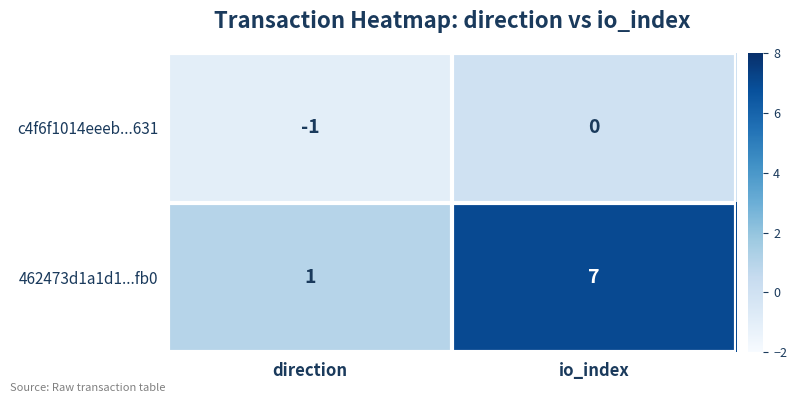

Which series changed the most between direction and io_index?

462473d1a1d1...fb0